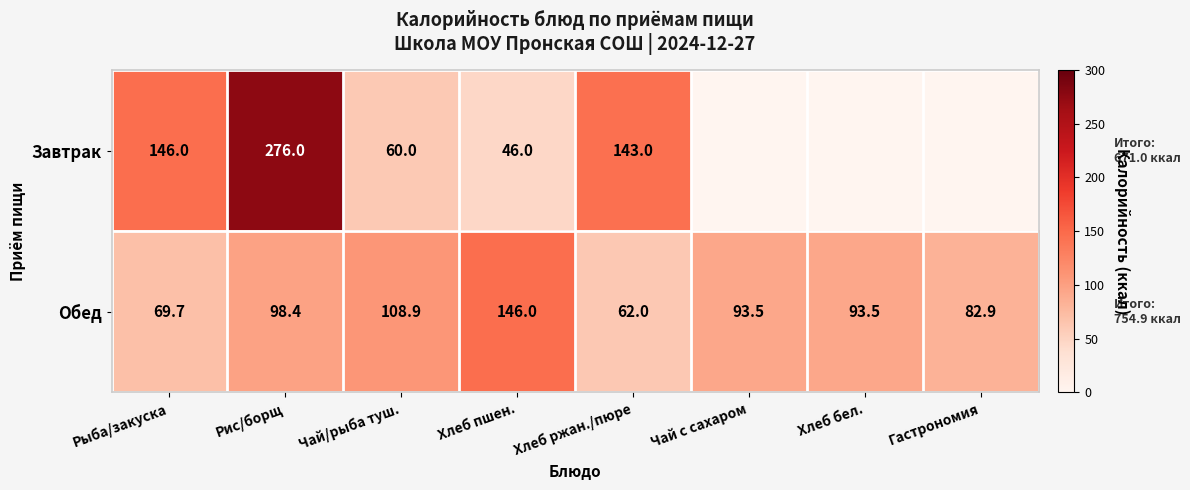

Is the value of Обед at Чай с сахаром greater than the value of Завтрак at Рис/борщ?

No